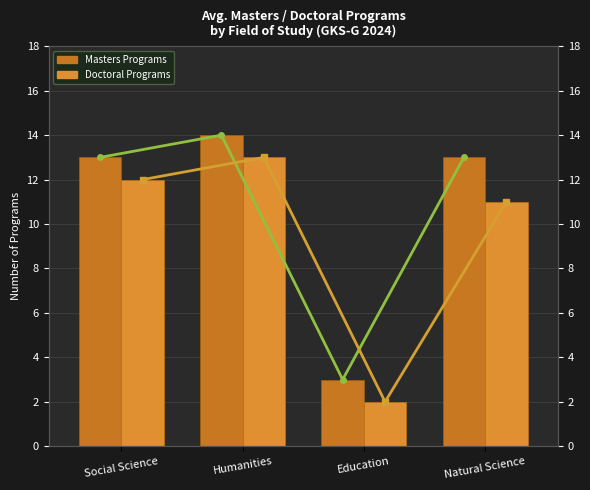

The Doctoral Trend series shows 11 at Natural Science. True or false?

True